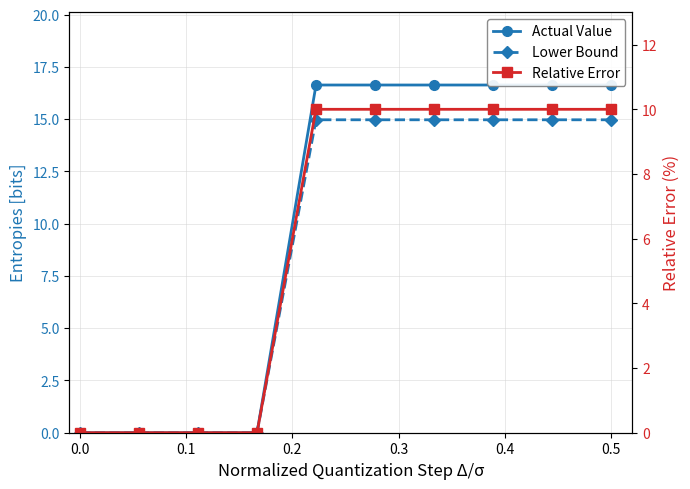

True or false: Actual Value and Lower Bound cross at least once.

False